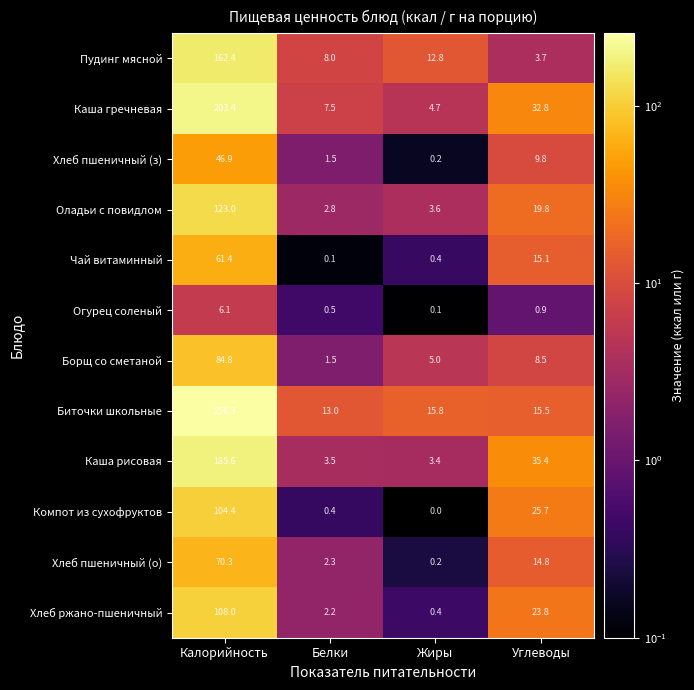

What is the average value of the Каша рисовая series?

57.0